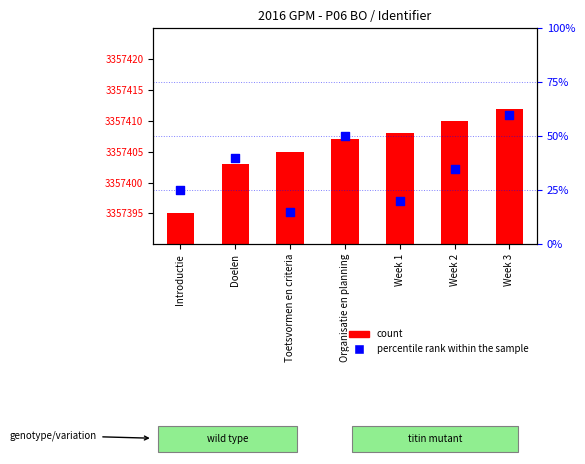

At which category is the sum across all series the highest?

Week 3